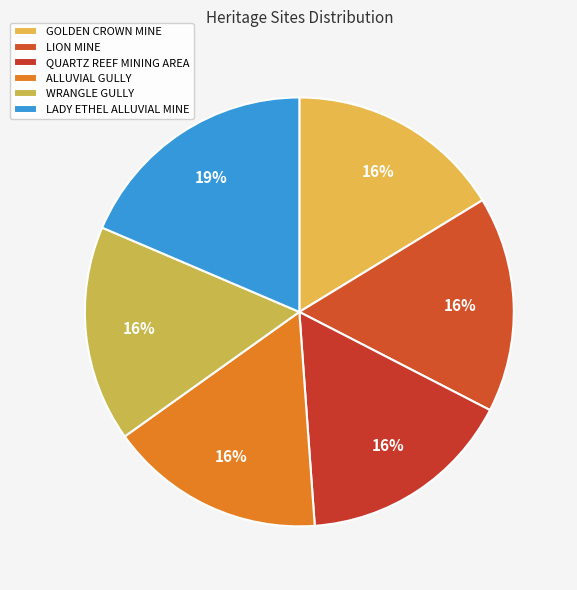

Does GOLDEN CROWN MINE represent more than half of the total?

No